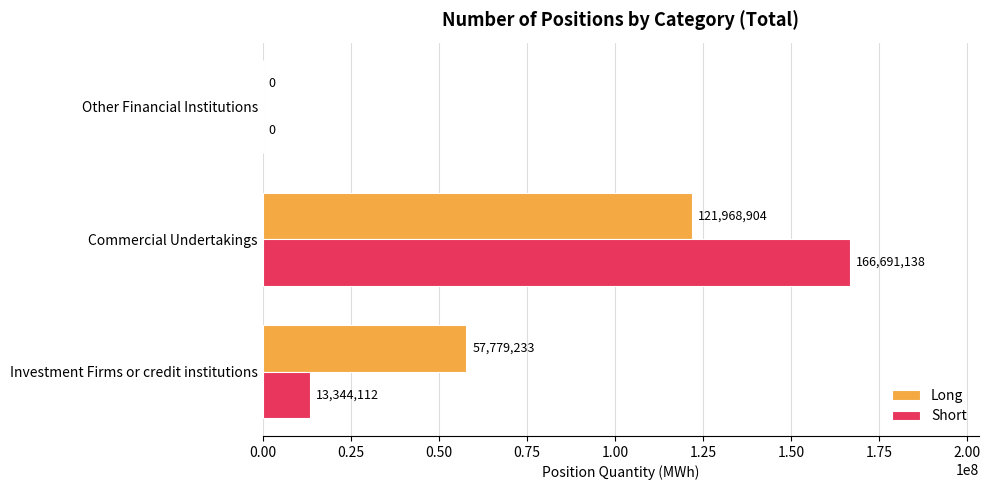

Between Commercial Undertakings and Other Financial Institutions, which series saw the biggest shift?

Short